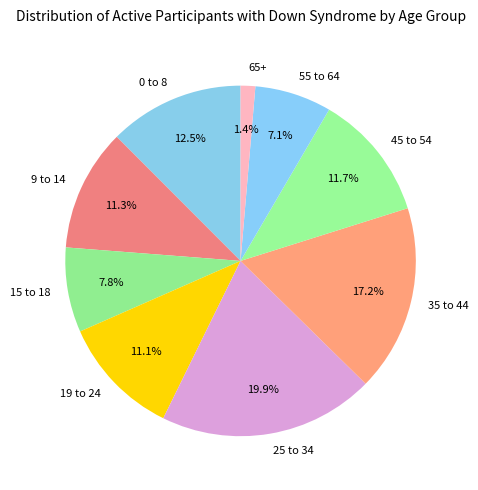

To the nearest percent, what is the average slice percentage?

11%